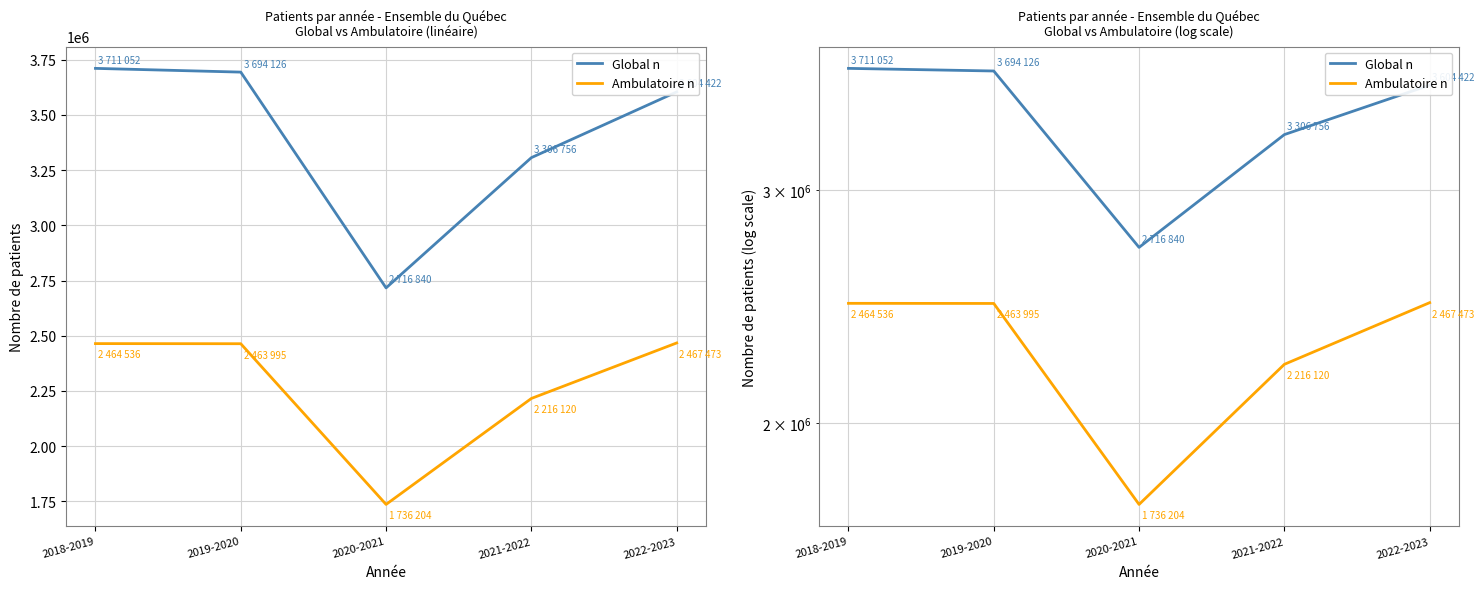

What is the label of the 3rd point from the left?

2020-2021